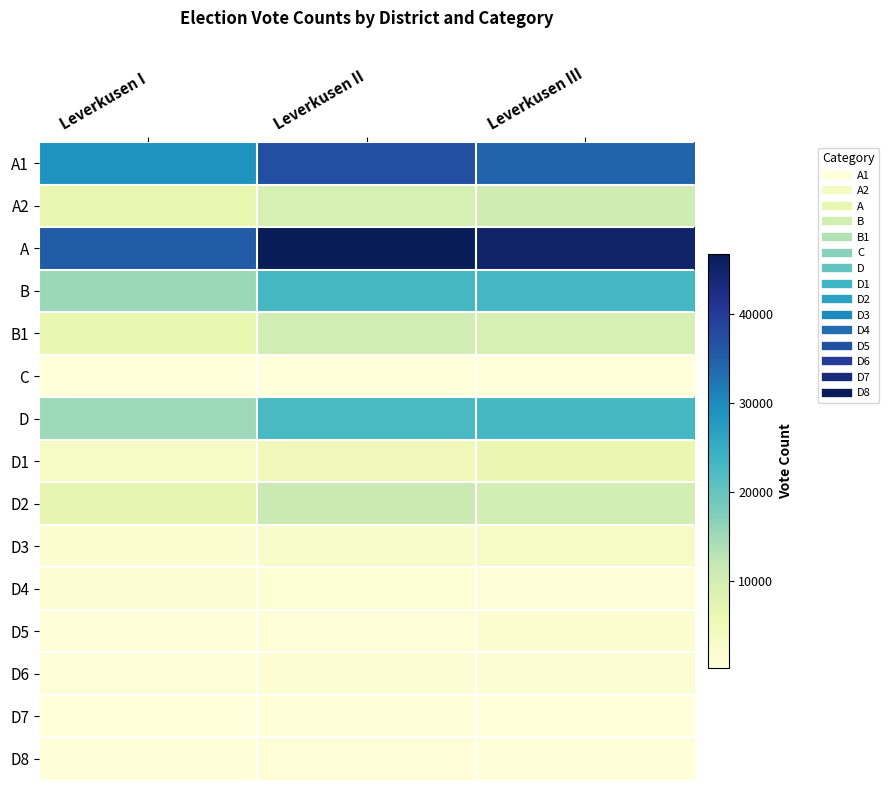

What is the difference between the highest and lowest values at Leverkusen I?

35024